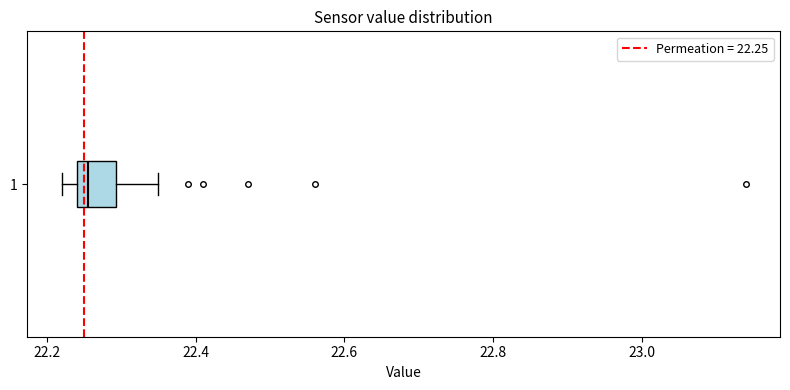

Read this box plot against the x-axis: the position of the median line, the range covered by the box, and the ends of both whiskers. The values are not printed on the chart, so give them approximately, as read against the axis.

median 22.26, box 22.24 to 22.30, whiskers 22.22 to 22.36